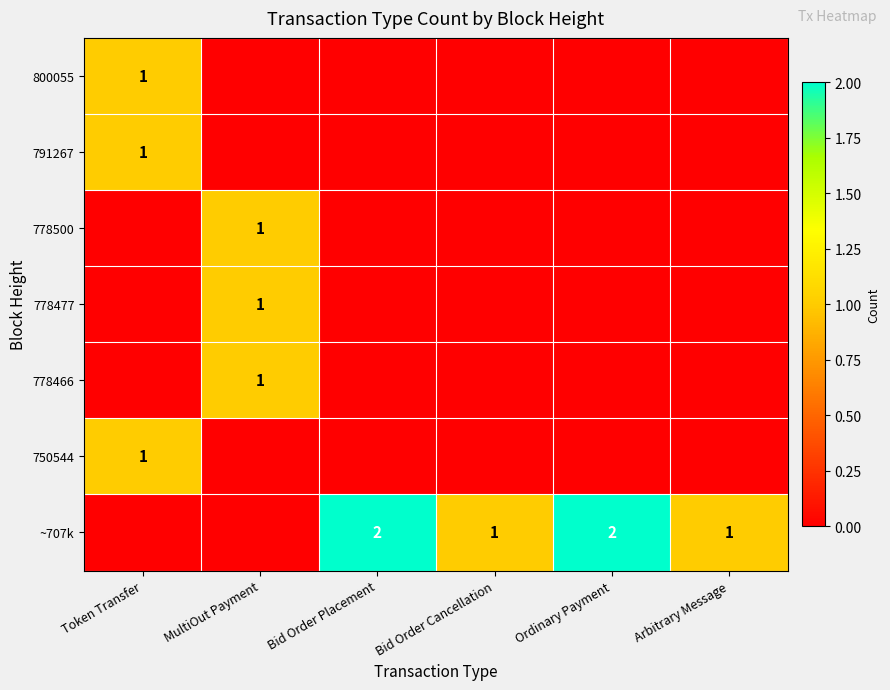

The value of ~707k at Bid Order Cancellation is 0. True or false?

False